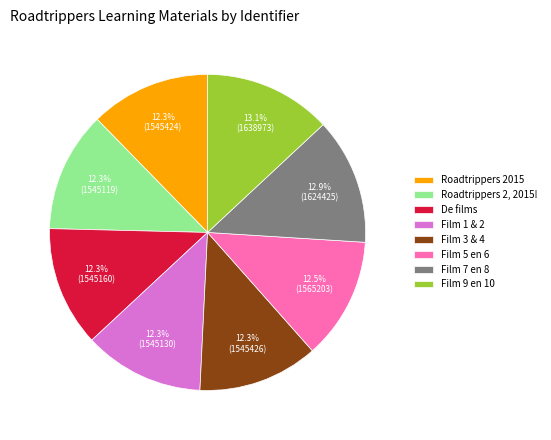

To the nearest percent, what is the combined percentage of Roadtrippers 2, 2015! and De films?

25%